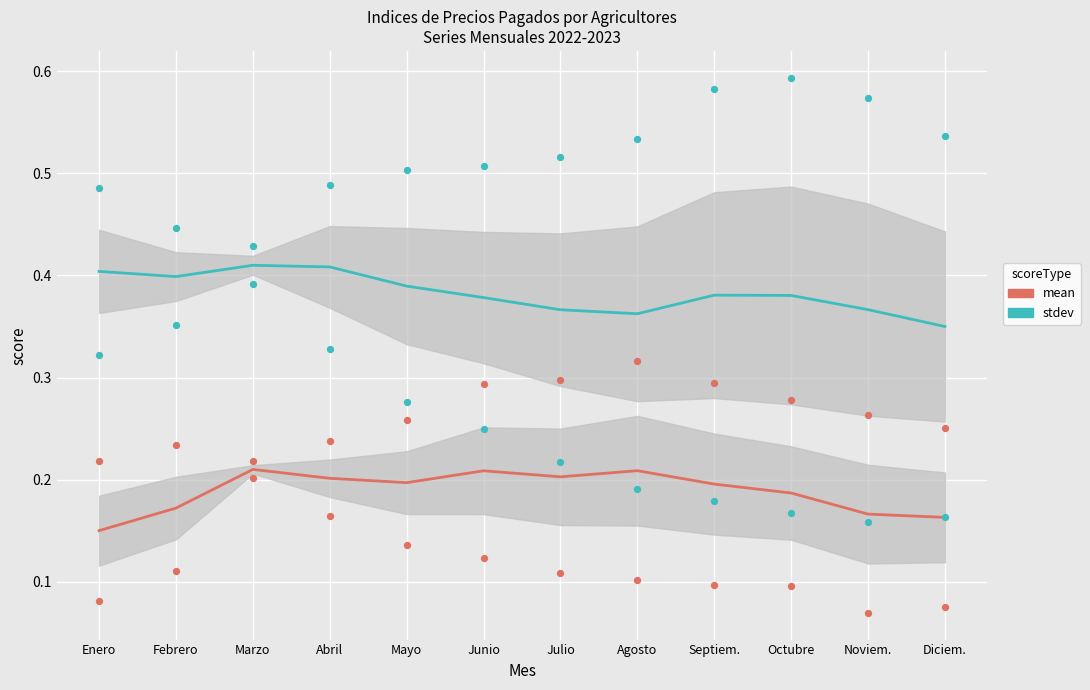

Which series reaches the maximum Y coordinate?

stdev